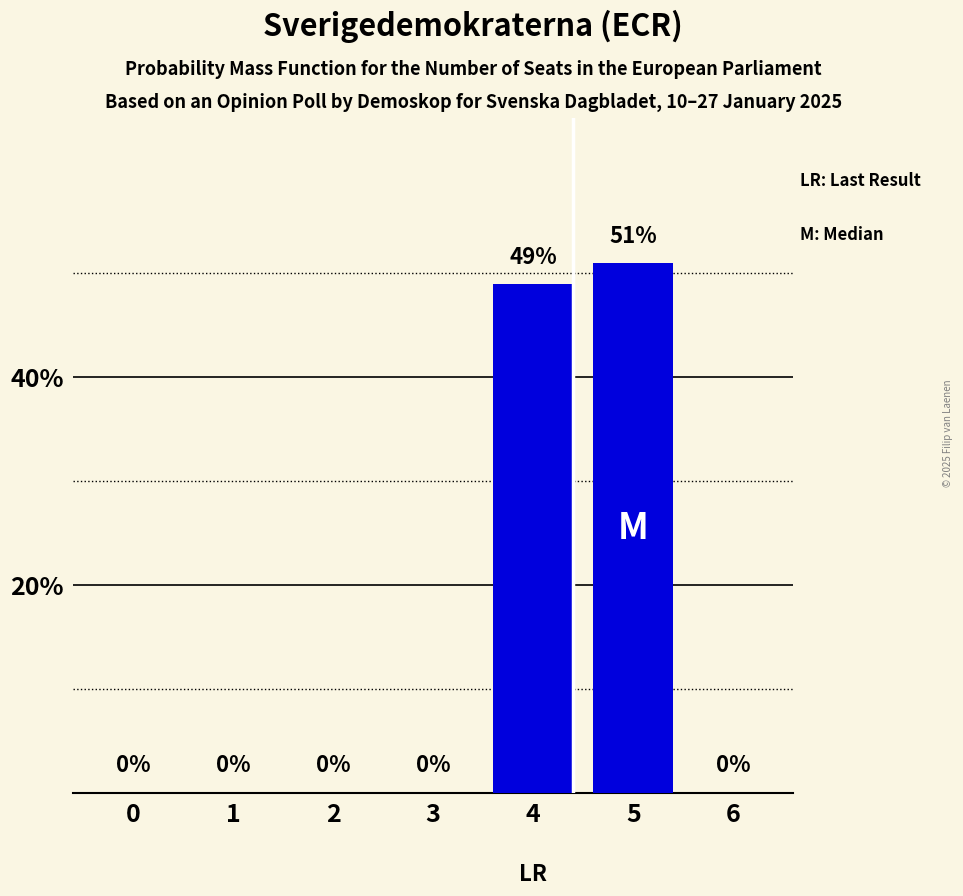

Which category has the highest value across all series?

5